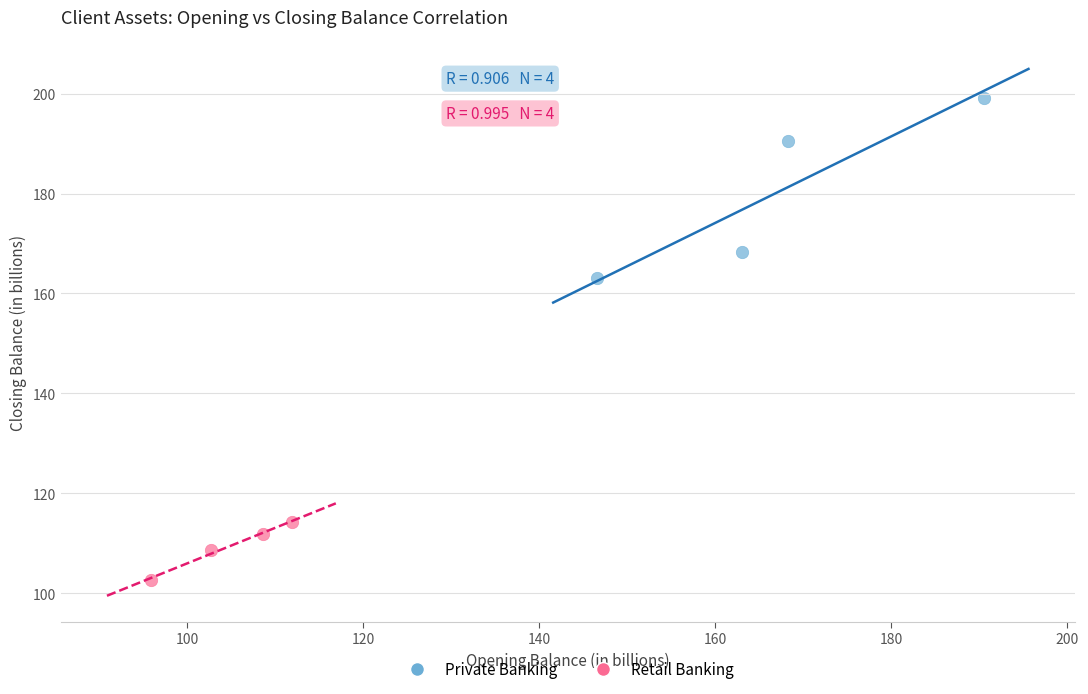

What are all the series names shown in the legend?

Private Banking, Retail Banking